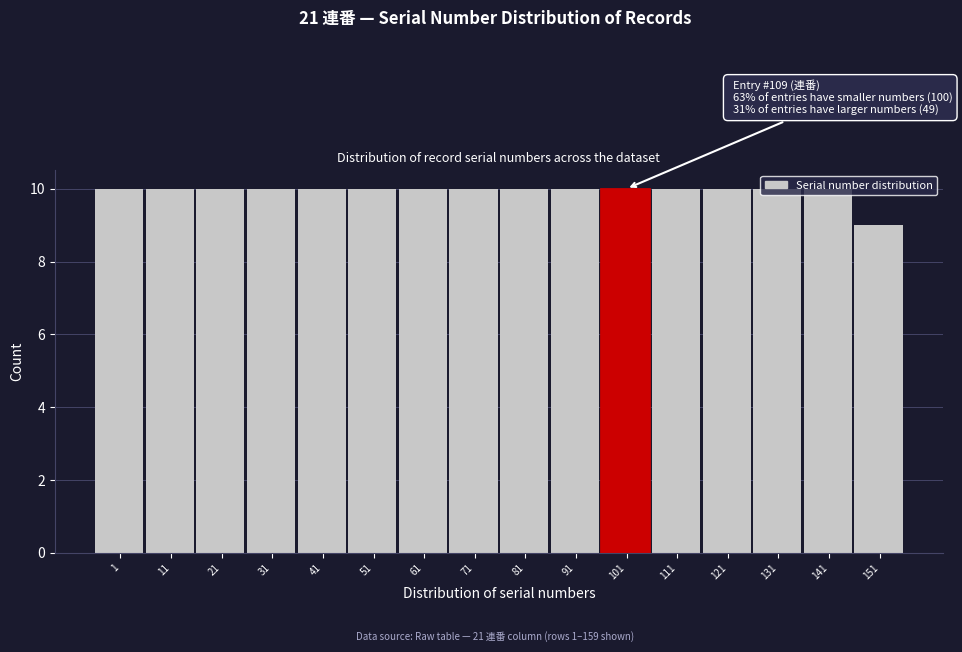

What is the sum of the values at 1 and 51?

20